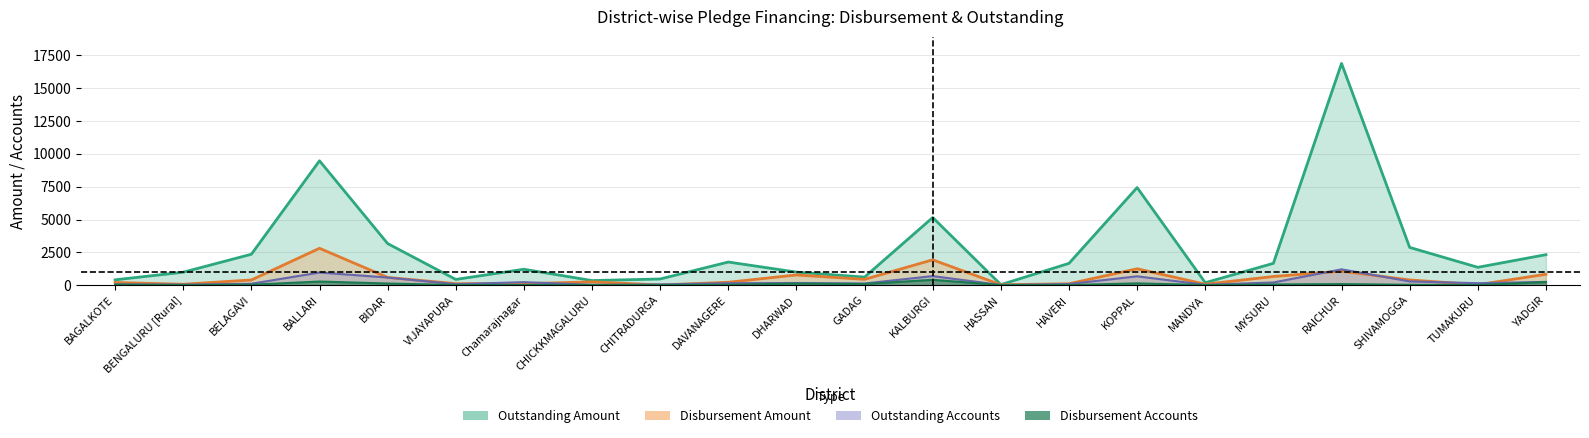

Where is disbursement_accounts nearest to the value 206?

YADGIR